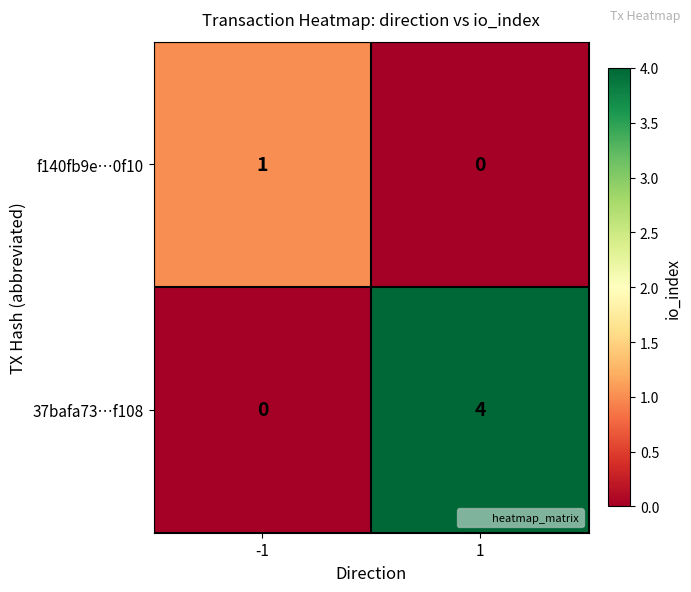

What is the highest value of the 37bafa73…f108 series?

4